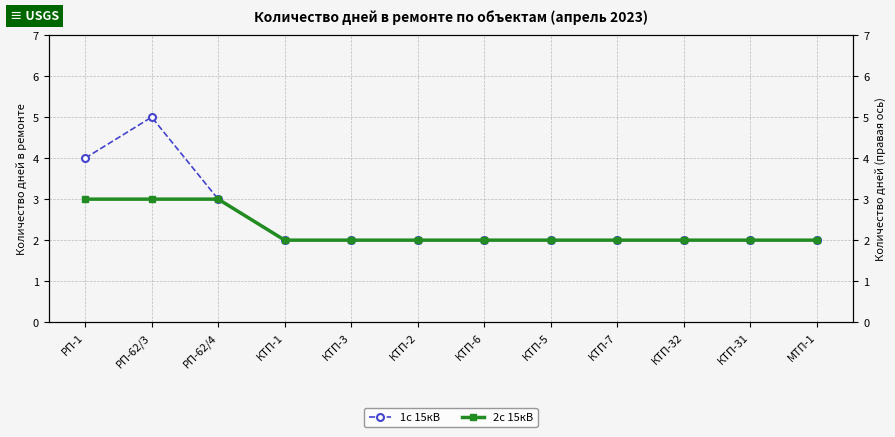

Rank the series by their maximum value, from lowest to highest.

2с 15кВ, 1с 15кВ